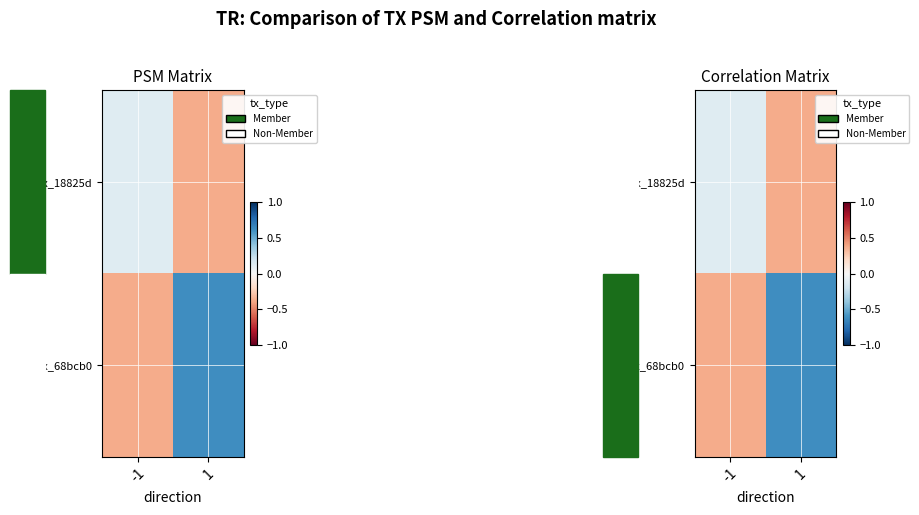

Which category has the highest value in the tx_18825d series?

1